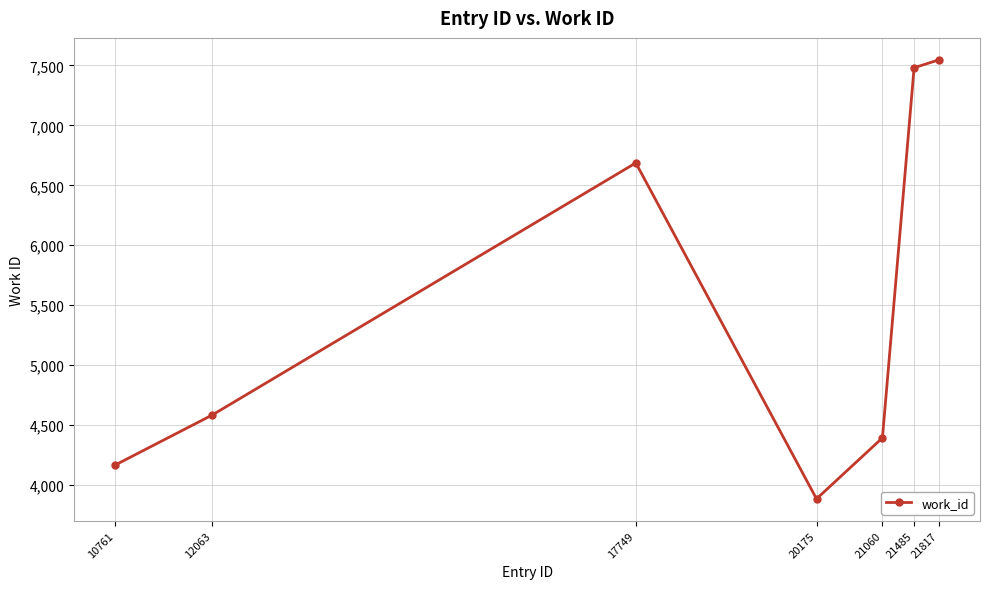

What is the value of the 6th point from the left?

7481